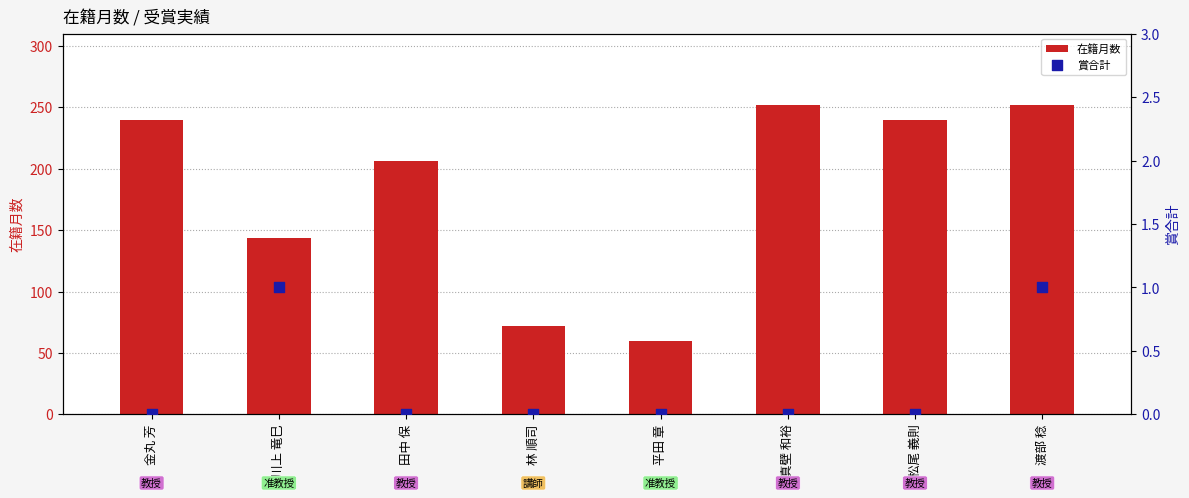

Is the value of 賞合計 at 渡部 稔 greater than the value of 在籍月数 at 渡部 稔?

No